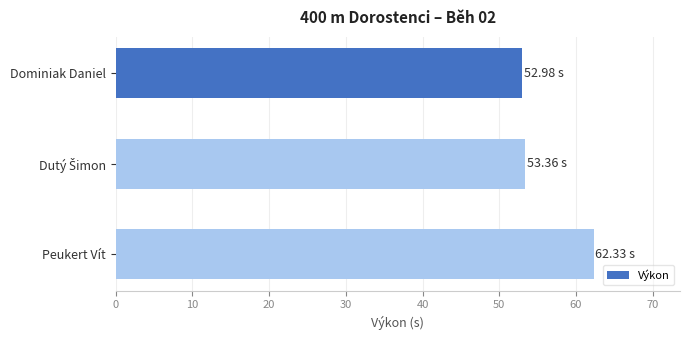

Between Dominiak Daniel and Peukert Vít, which is larger?

Peukert Vít